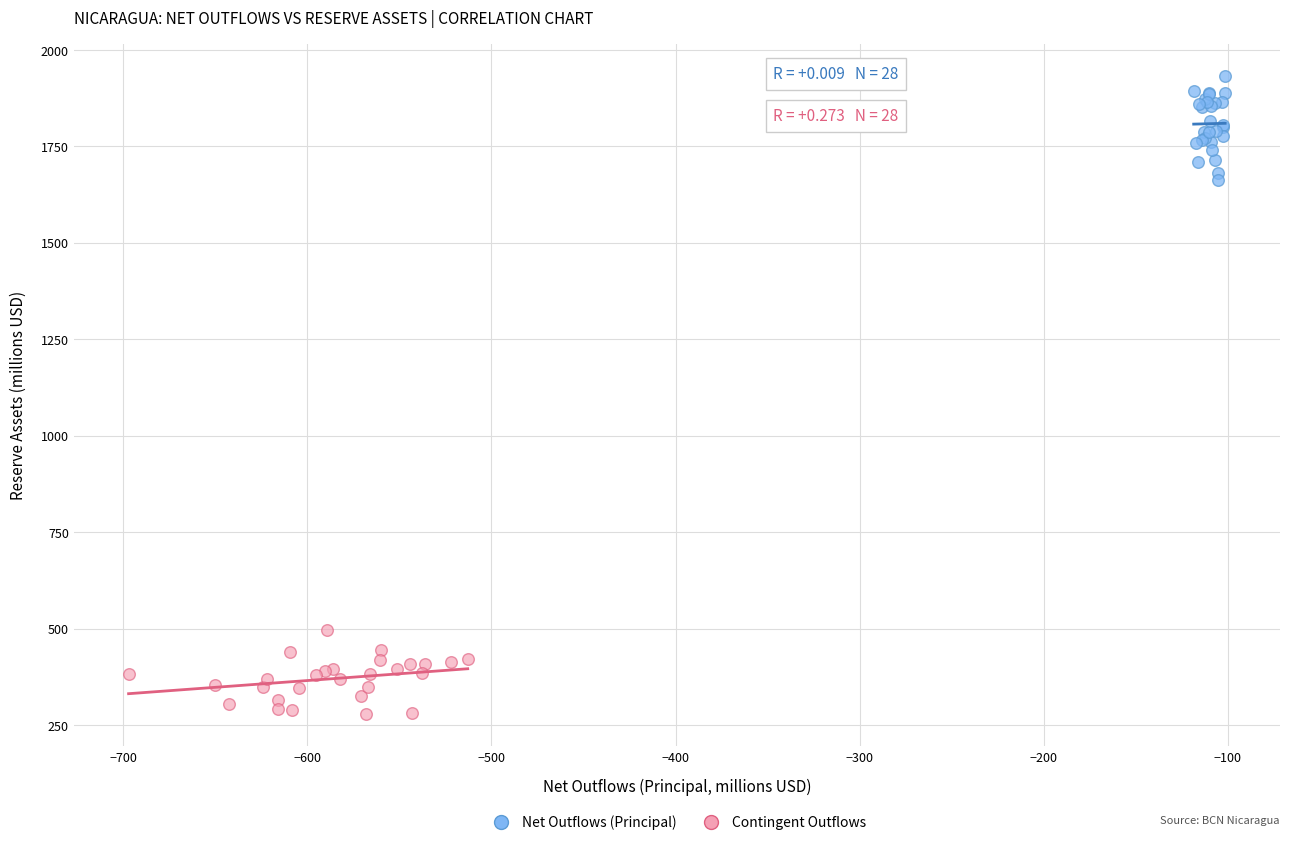

Which series reaches the maximum Y coordinate?

Net Outflows (Principal)